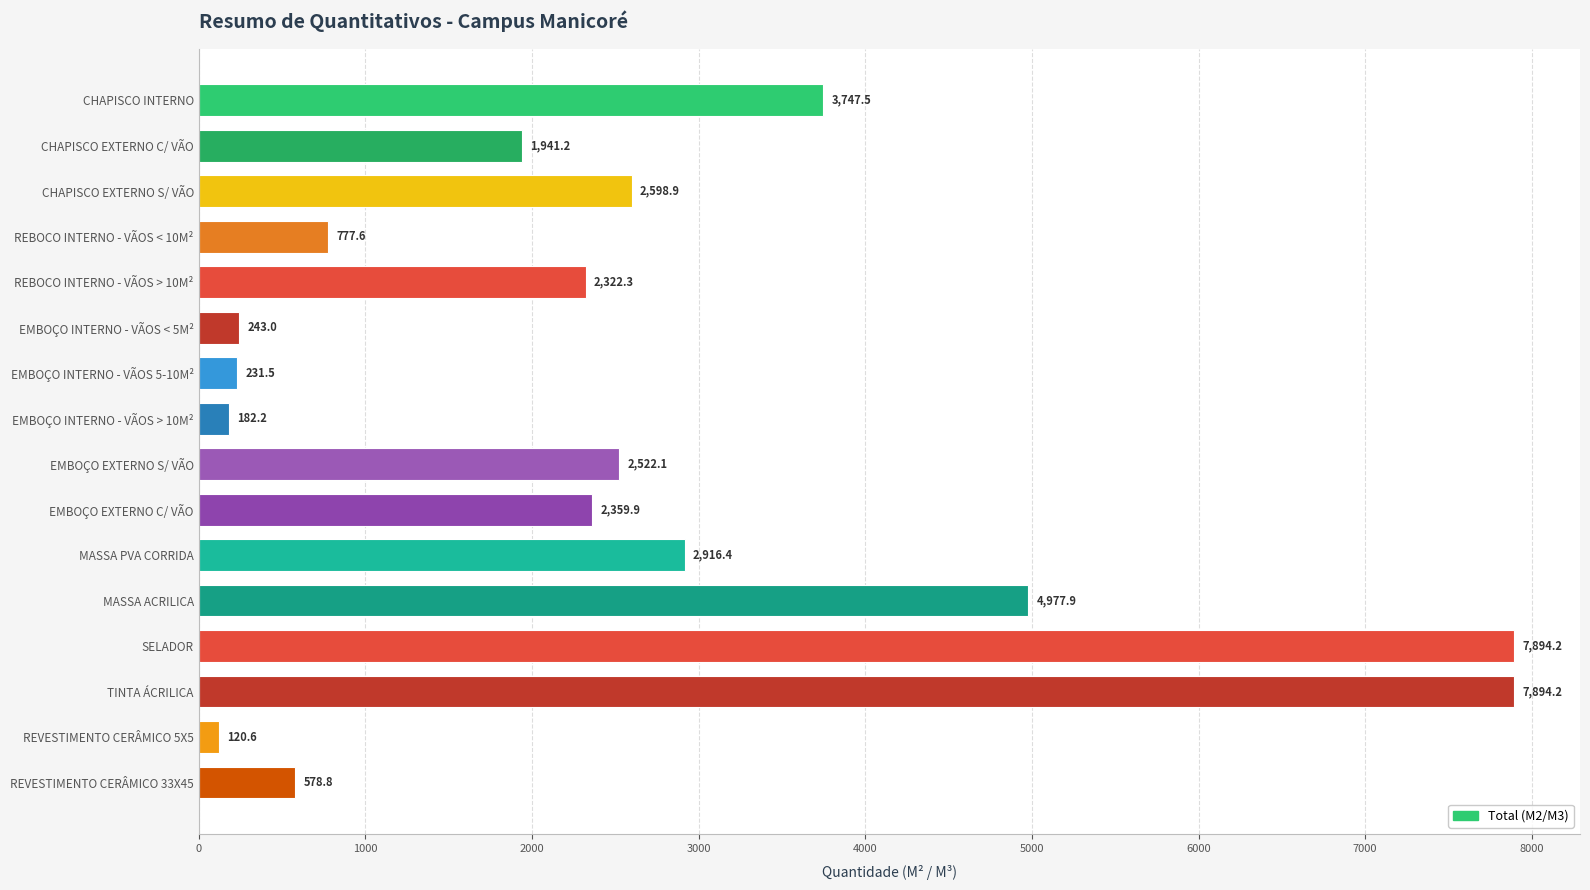

What is the change in value from CHAPISCO EXTERNO C/ VÃO to EMBOÇO INTERNO - VÃOS < 5M²?

-1698.2